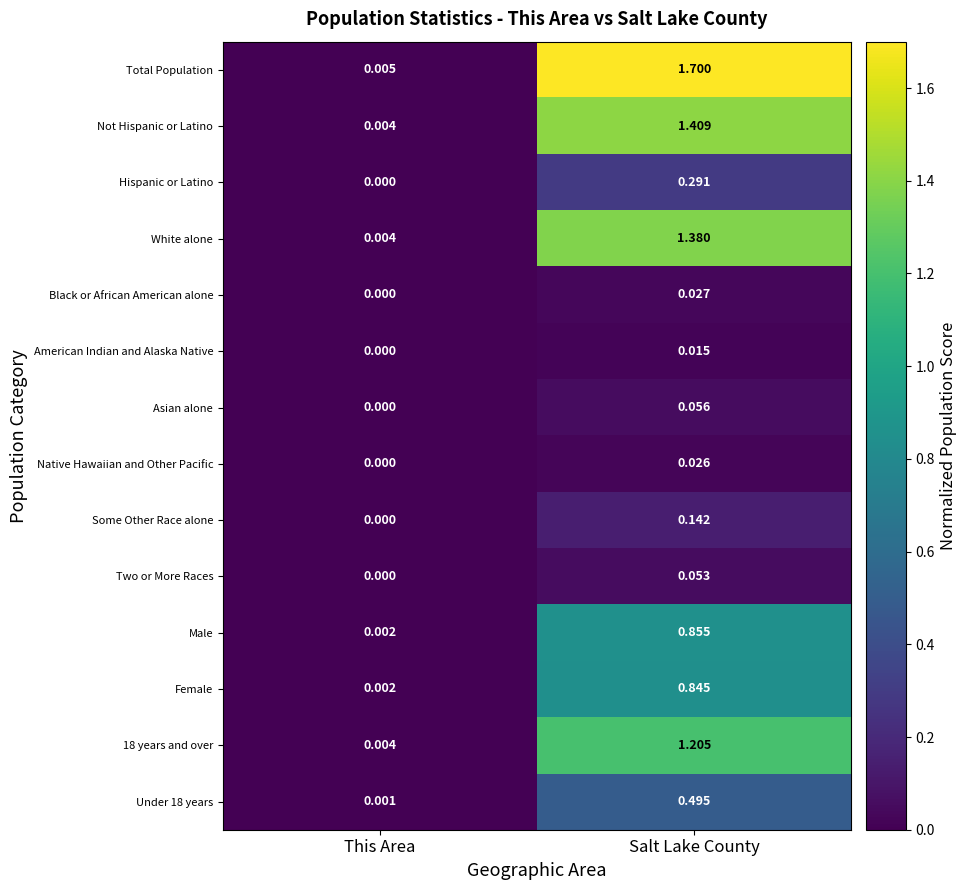

Where is Female nearest to the value 0?

This Area